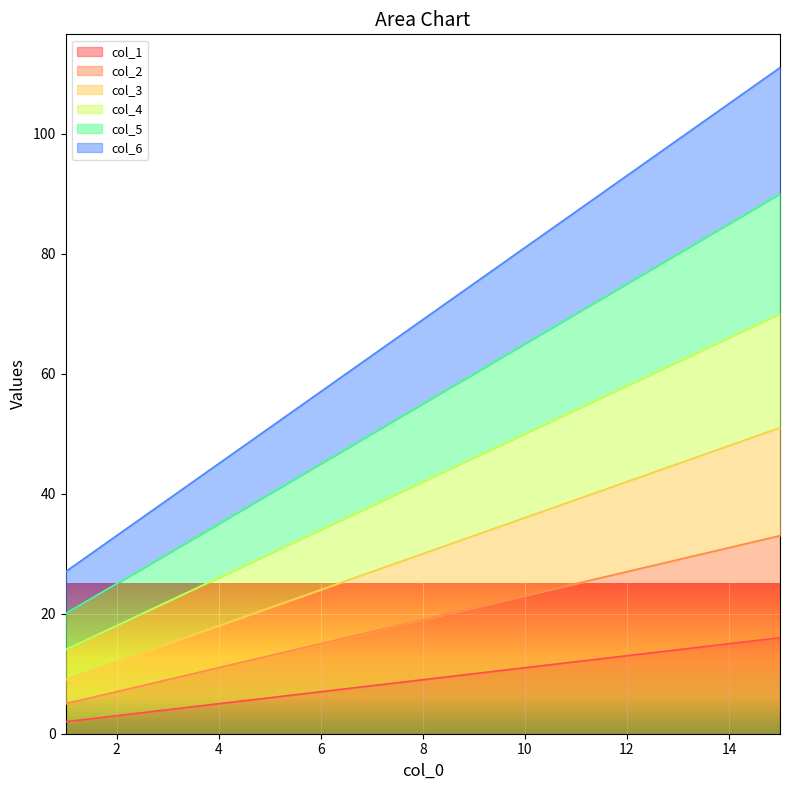

Is it true that col_5 equals 110 at 10?

False